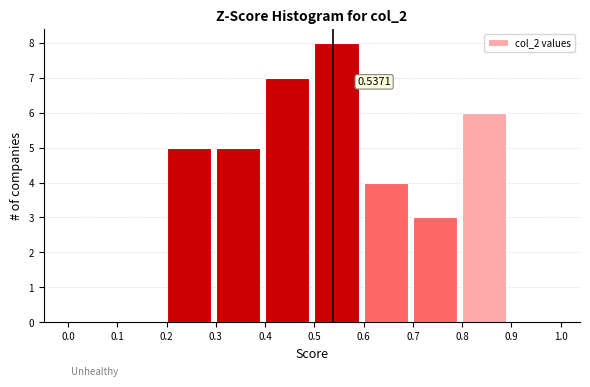

Over which range of the x-axis is the bar tallest?

0.5 to 0.6